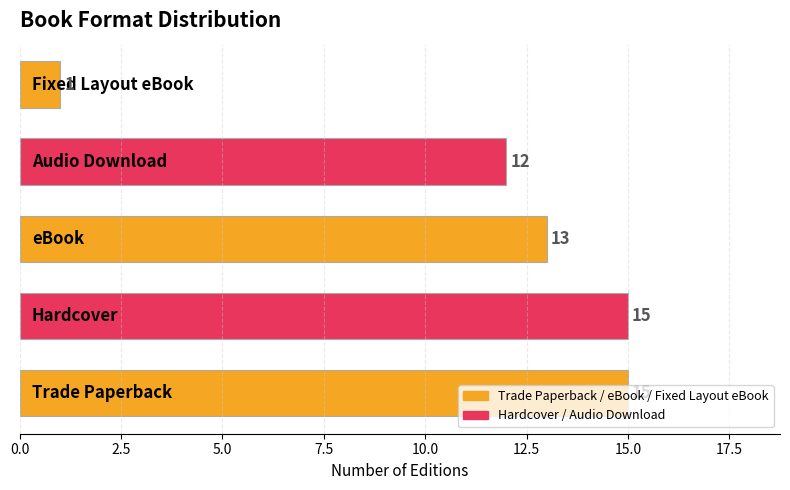

What is the maximum value shown in the chart?

15